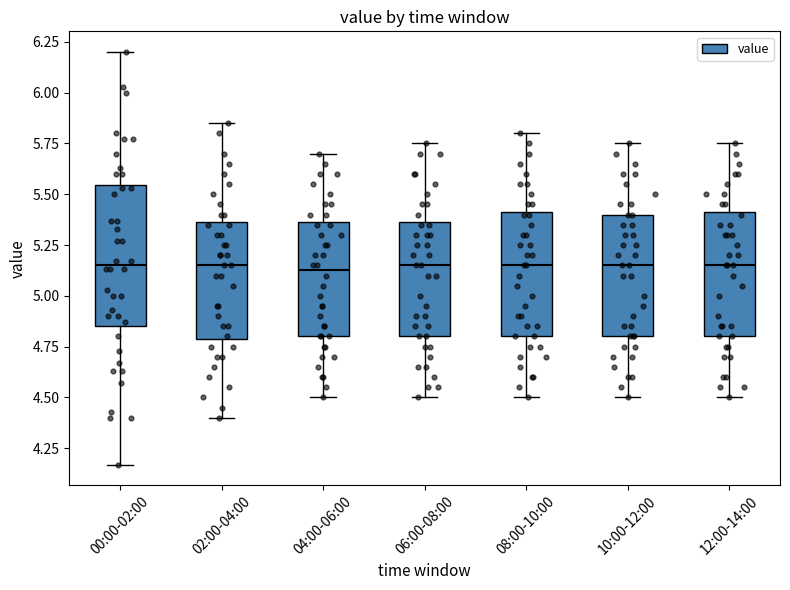

Reading left to right, read every box against the y-axis: the position of its median line, the range the box covers, and the ends of its whiskers. The values are not printed on the chart, so give them approximately, as read against the axis.

00:00-02:00: median 5.15, box 4.85 to 5.55, whiskers 4.15 to 6.20
02:00-04:00: median 5.15, box 4.80 to 5.35, whiskers 4.40 to 5.85
04:00-06:00: median 5.15, box 4.80 to 5.35, whiskers 4.50 to 5.70
06:00-08:00: median 5.15, box 4.80 to 5.35, whiskers 4.50 to 5.75
08:00-10:00: median 5.15, box 4.80 to 5.40, whiskers 4.50 to 5.80
10:00-12:00: median 5.15, box 4.80 to 5.40, whiskers 4.50 to 5.75
12:00-14:00: median 5.15, box 4.80 to 5.40, whiskers 4.50 to 5.75